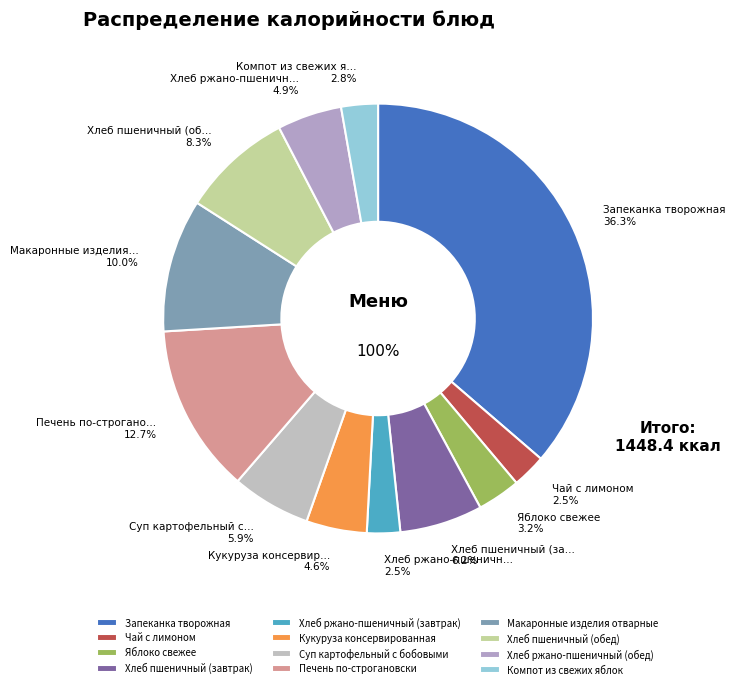

Does any single category account for the majority?

No